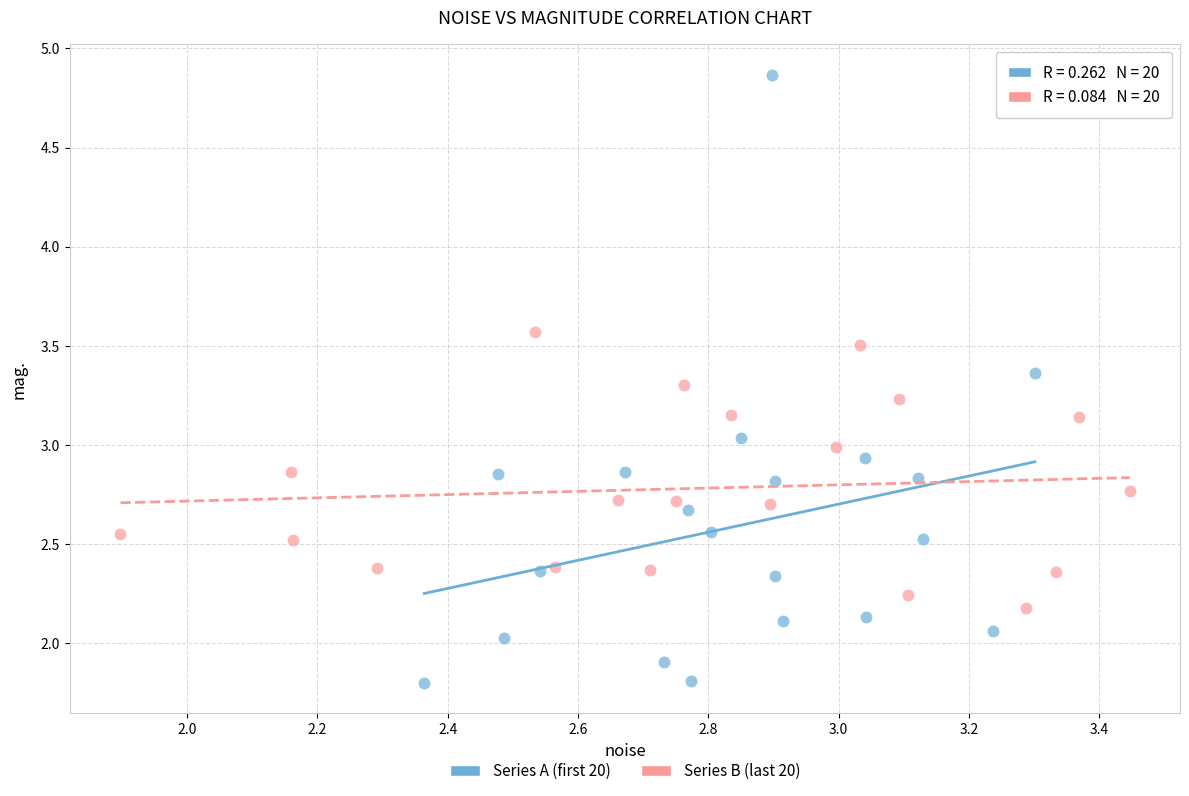

Which series has the largest Y range (max minus min)?

Series A (first 20)